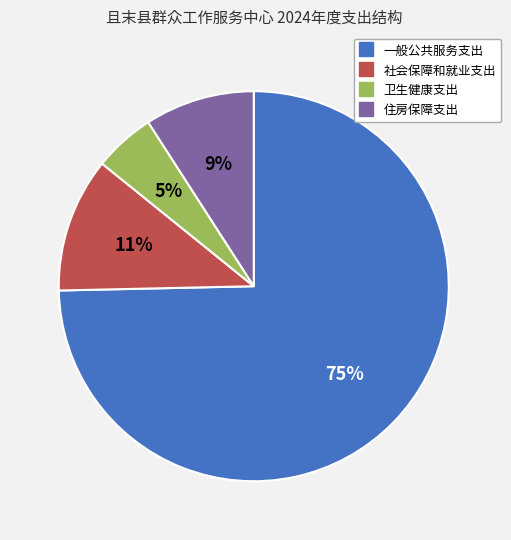

To the nearest percent, what is the difference between the 卫生健康支出 and 一般公共服务支出 slice percentages?

70%